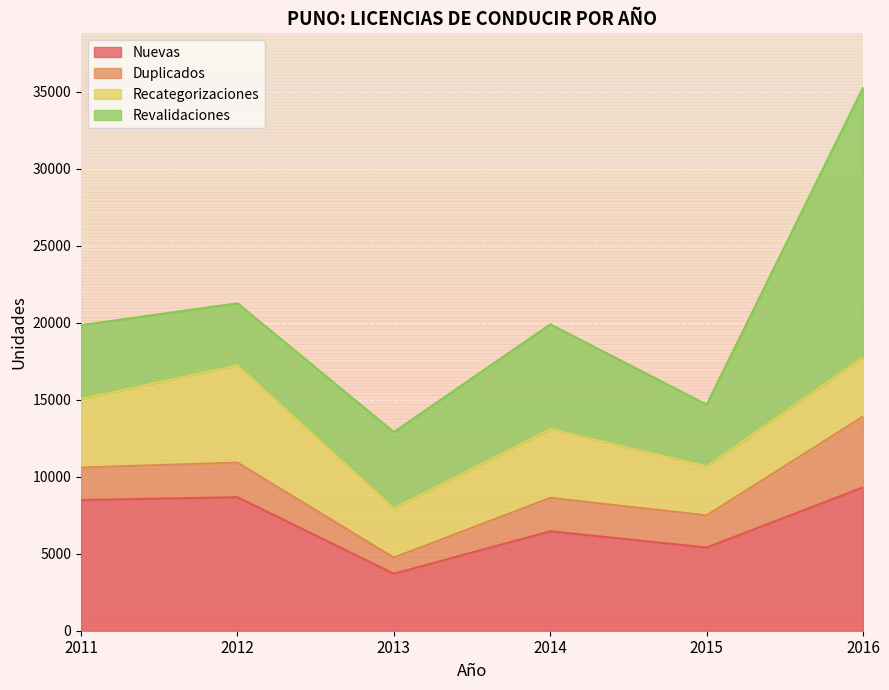

What is the value of the Duplicados point at the 5th from the left?

2087